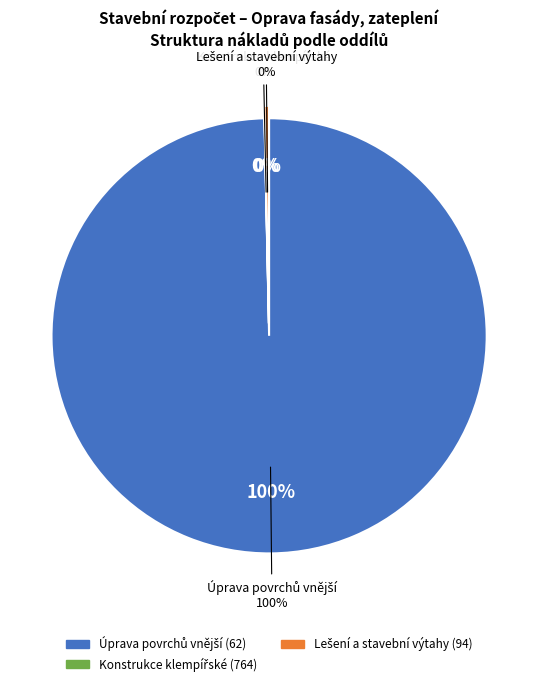

The Konstrukce klempířské (764) slice represents 0% of the pie. True or false?

True